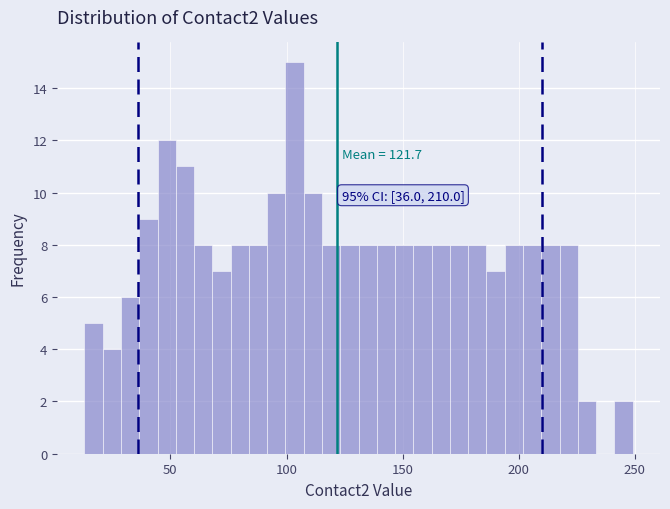

Read against the x-axis, roughly where is the centre of the tallest bar?

105